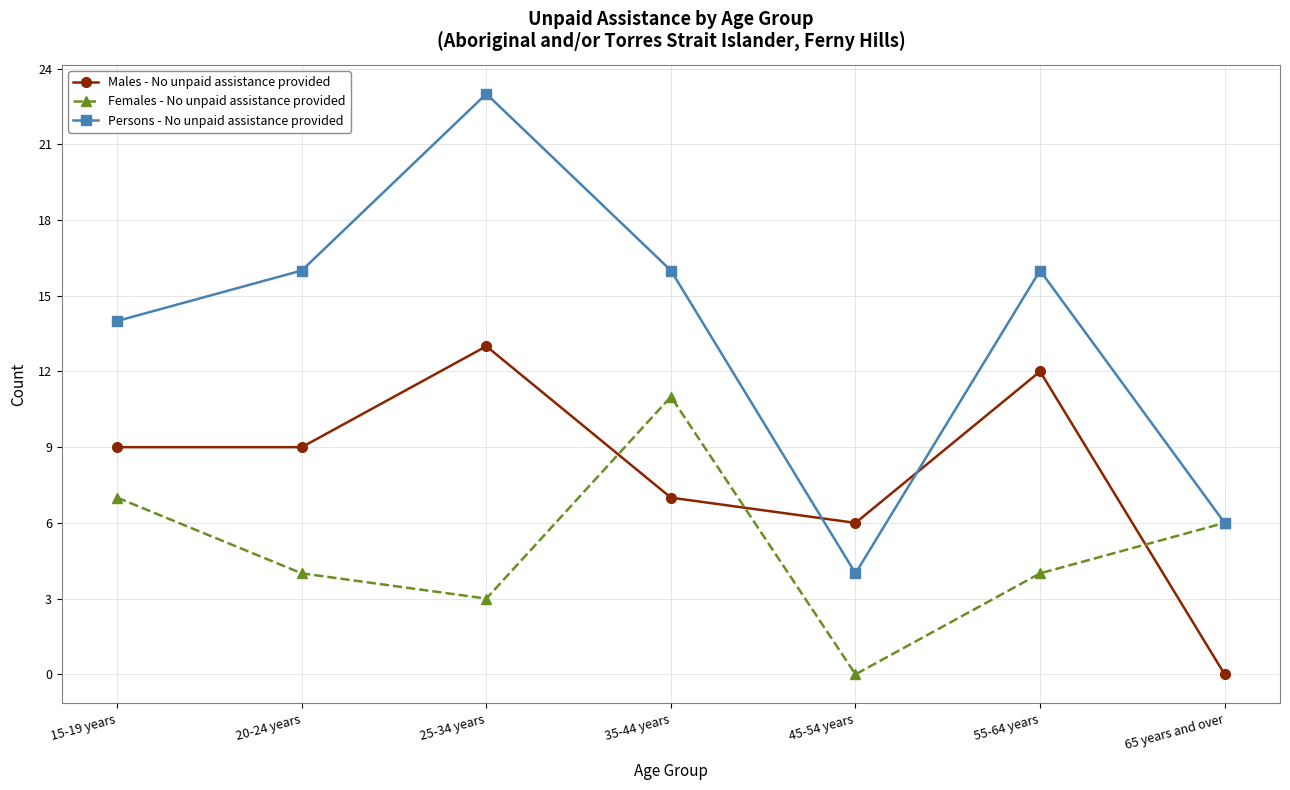

Where do Females - No unpaid assistance provided and Males - No unpaid assistance provided first cross each other?

25-34 years and 35-44 years